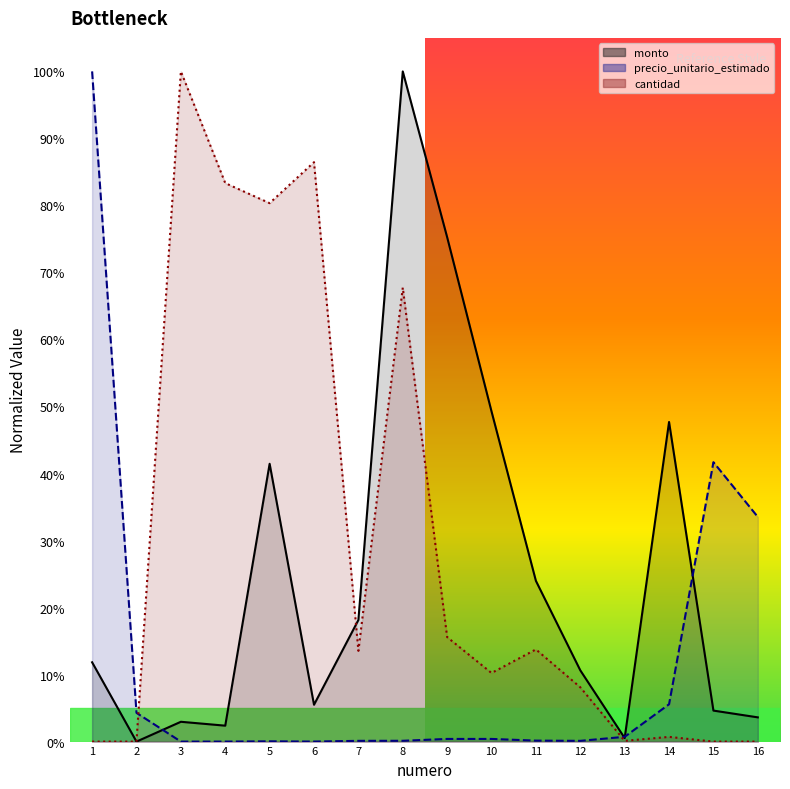

Rank the series by their maximum value, from highest to lowest.

monto, precio_unitario_estimado, cantidad